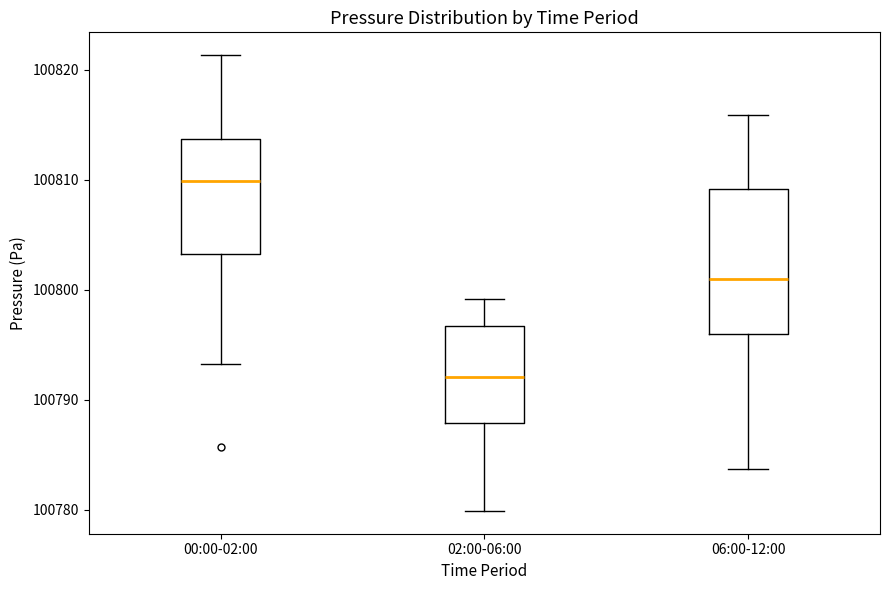

Reading left to right, read every box against the y-axis: the position of its median line, the range the box covers, and the ends of its whiskers. The values are not printed on the chart, so give them approximately, as read against the axis.

00:00-02:00: median 100810, box 100803 to 100814, whiskers 100793 to 100821
02:00-06:00: median 100792, box 100788 to 100797, whiskers 100780 to 100799
06:00-12:00: median 100801, box 100796 to 100809, whiskers 100784 to 100816